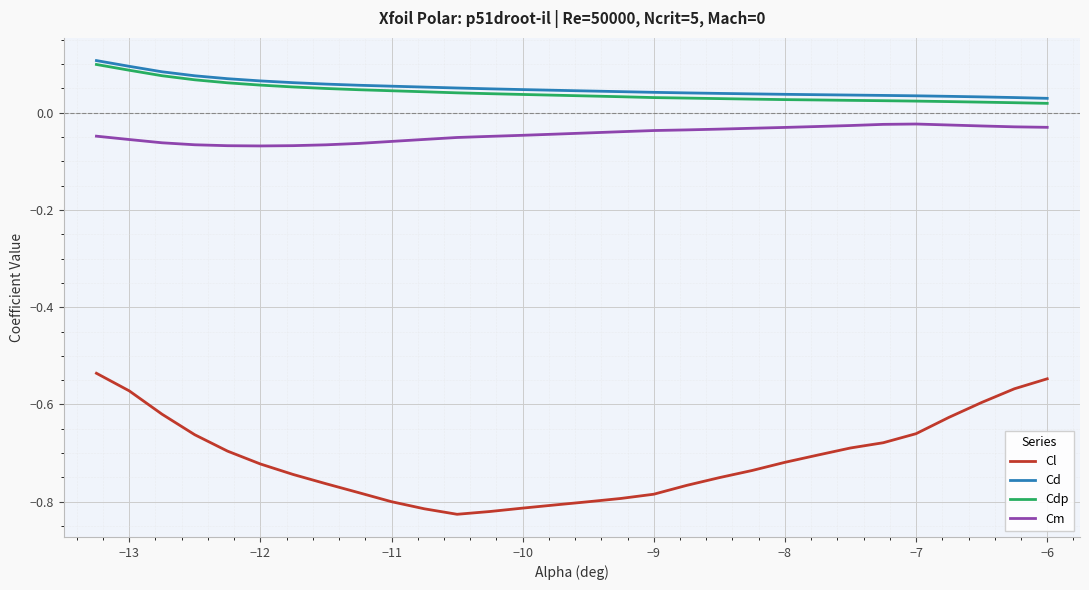

True or false: Cl and Cd intersect in this chart.

False